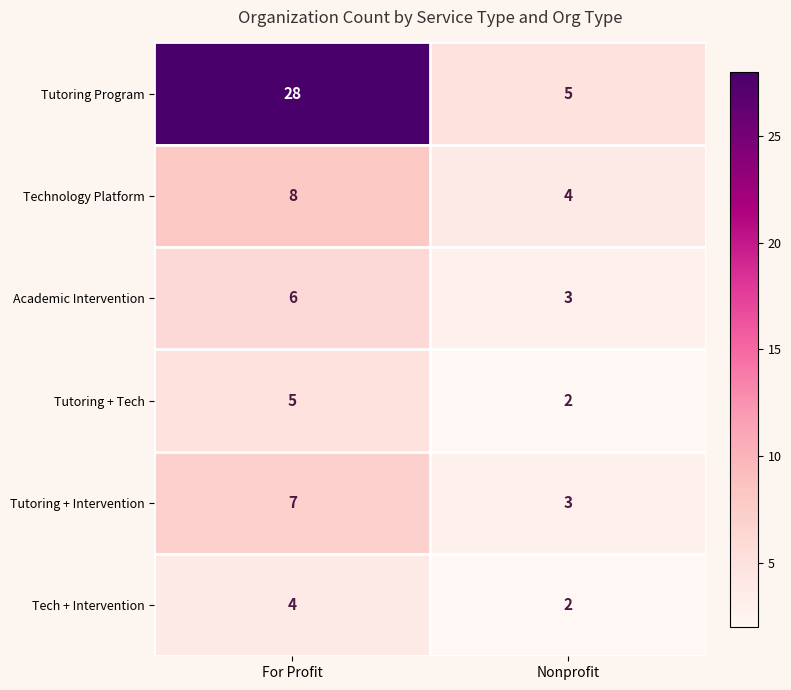

What is the greatest value displayed?

28